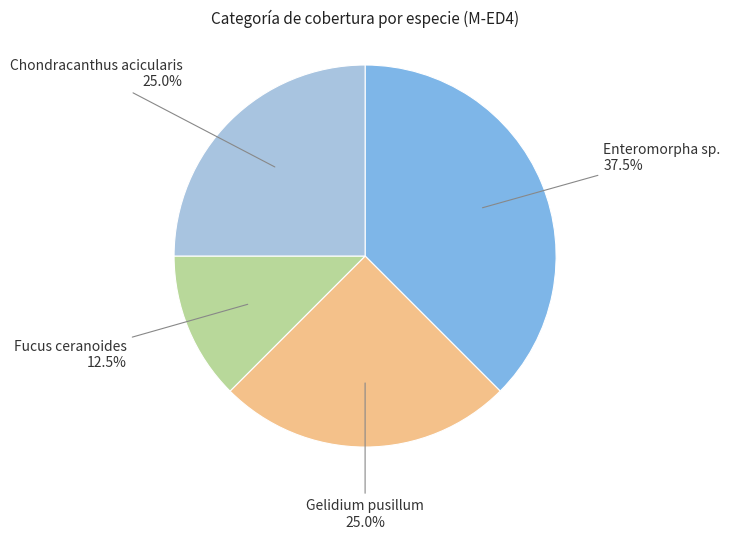

Approximately how many times larger is the value at Fucus ceranoides compared to Gelidium pusillum?

0.5